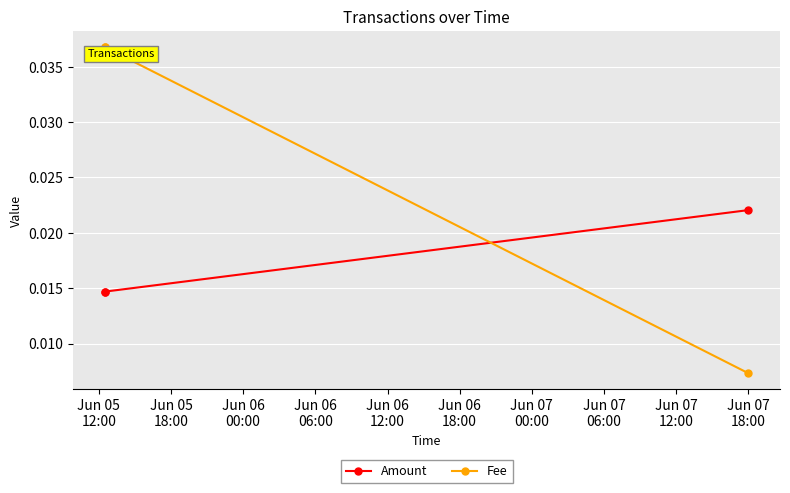

Which category has the highest value in the Fee series?

Jun 05
12:00